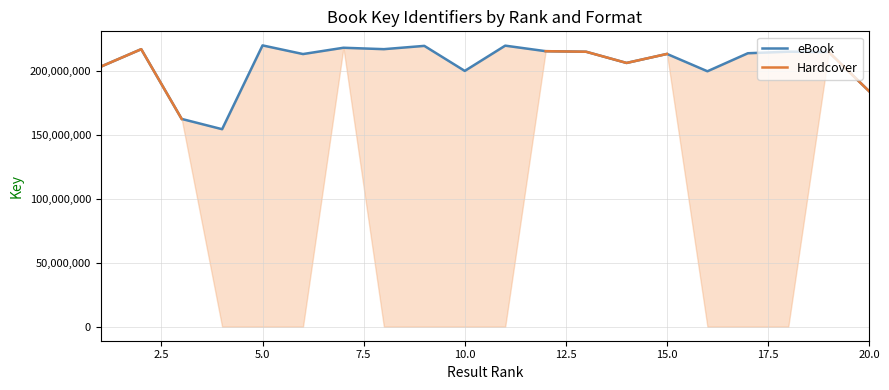

True or false: Hardcover and eBook intersect in this chart.

False